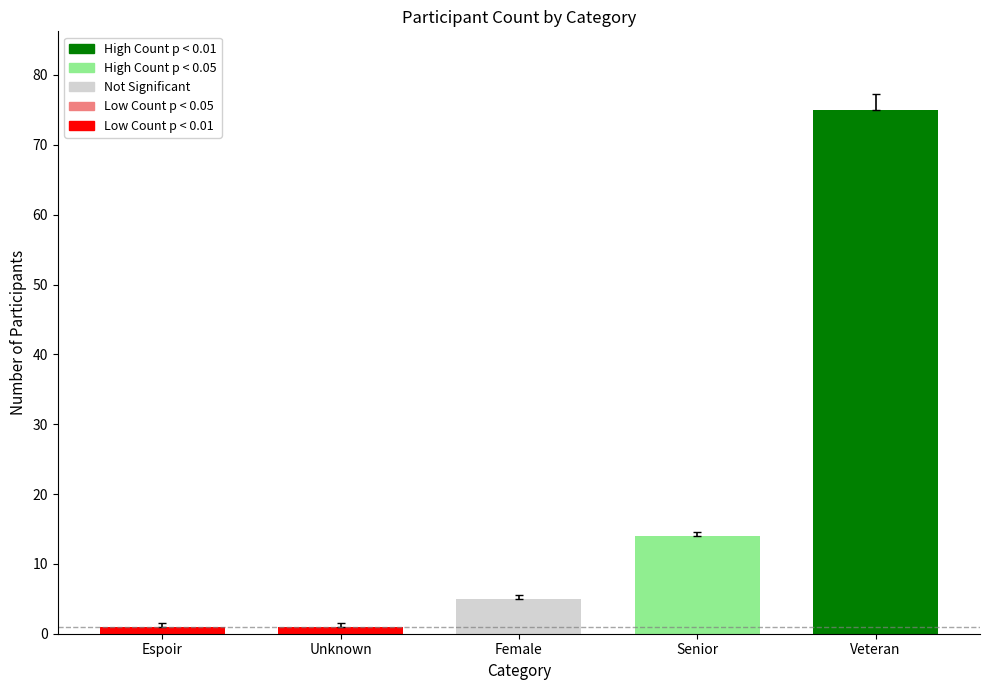

What is the difference between the values at Unknown and Female?

4